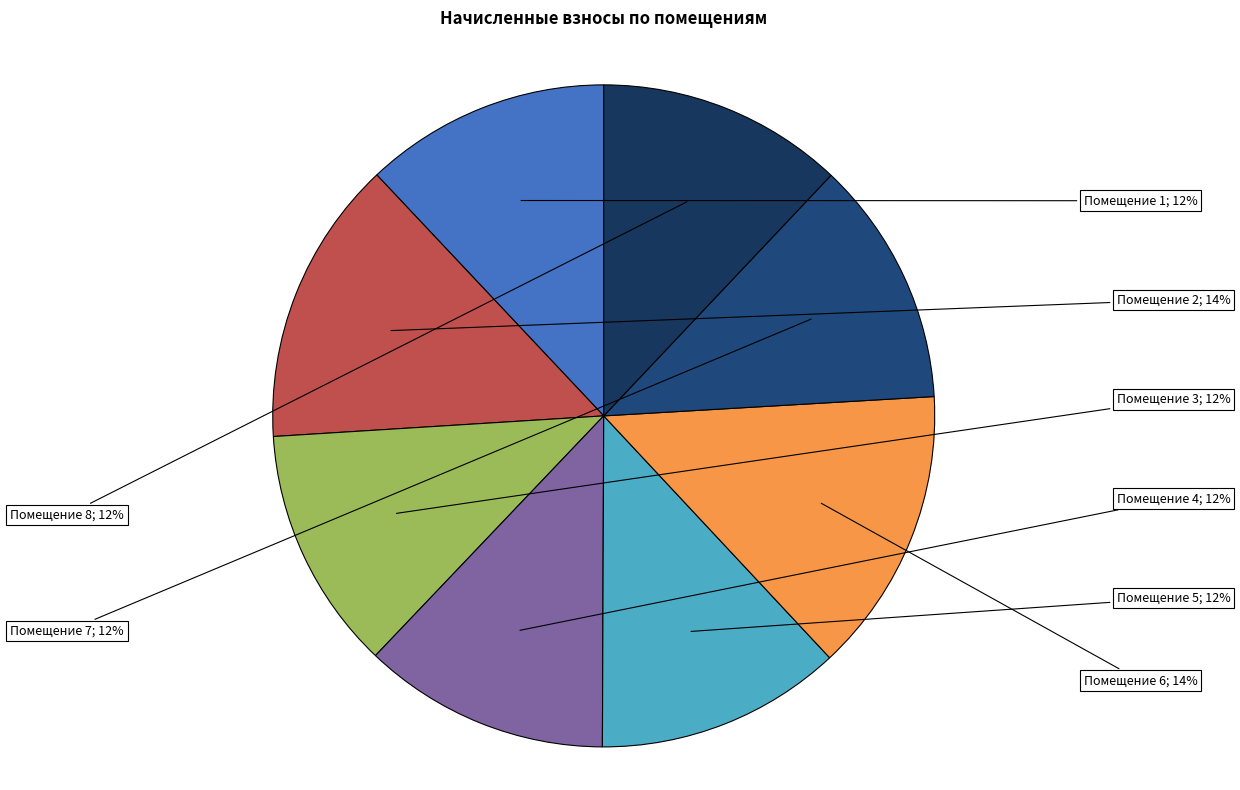

Rank the categories by value from highest to lowest.

2, 6, 4, 8, 1, 5, 7, 3